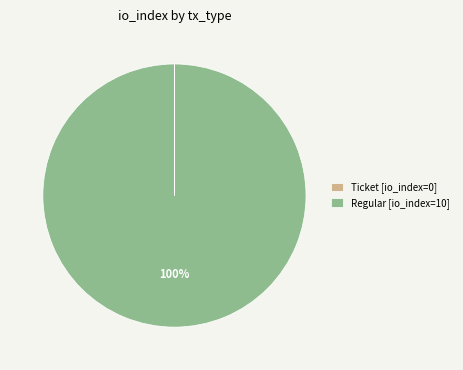

To the nearest percent, what percentage of the pie is Regular [io_index=10]?

100%